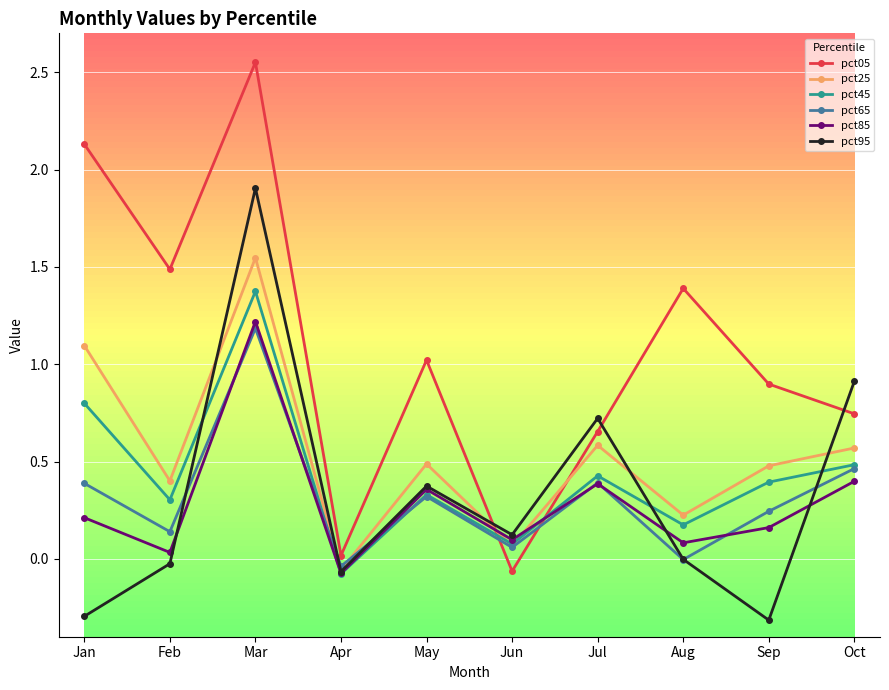

Which series has the largest total across all categories?

pct05